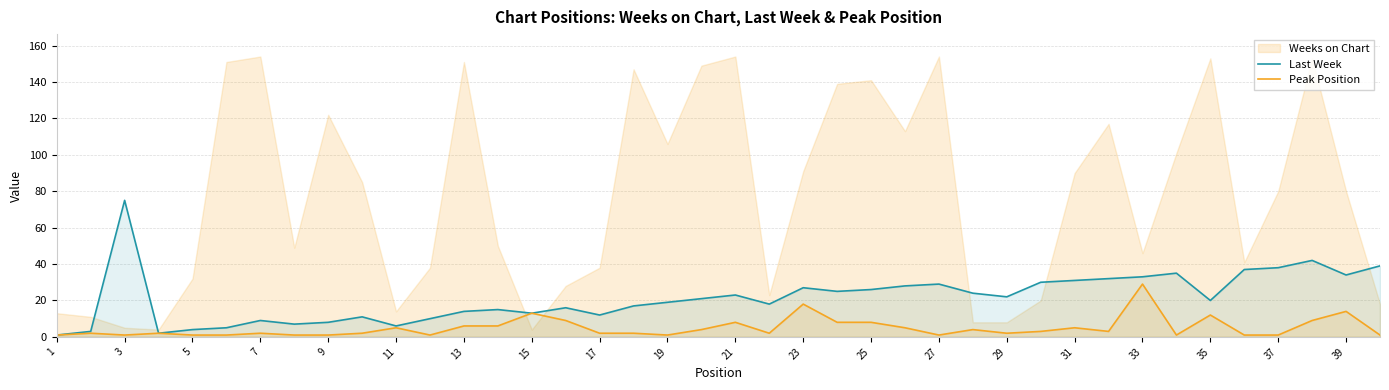

True or false: Peak Position has a value of 2 at 7.

True